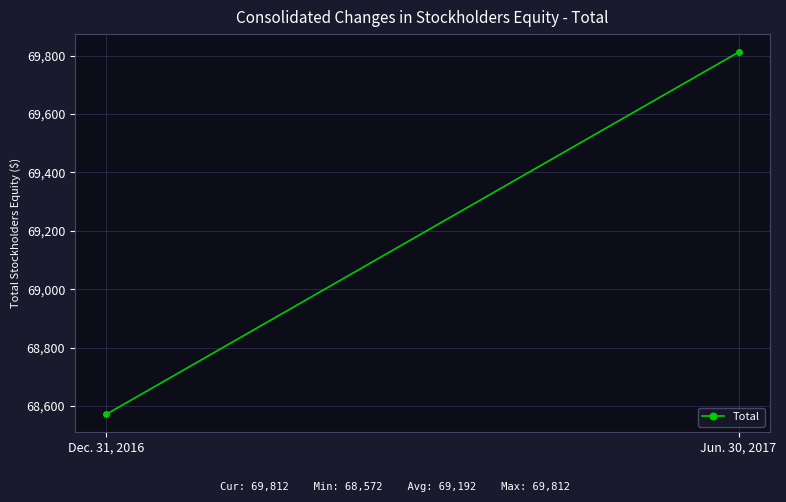

What is the approximate value at Jun. 30, 2017?

69812